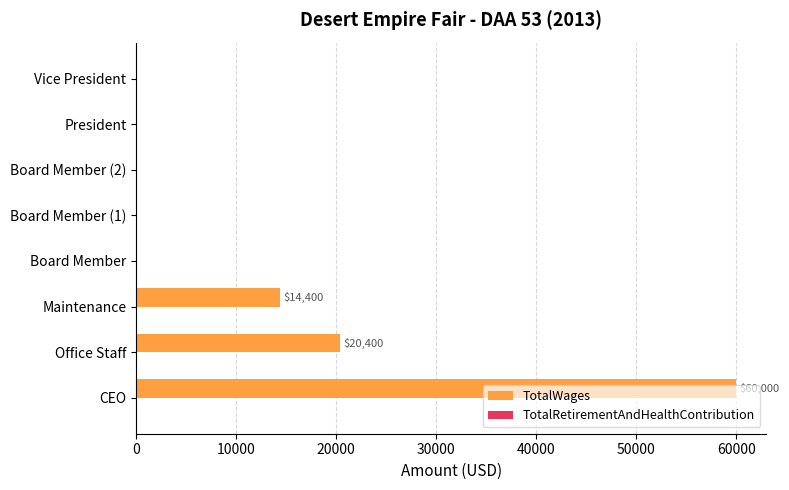

What is the change in value from Maintenance to Board Member?

-14400